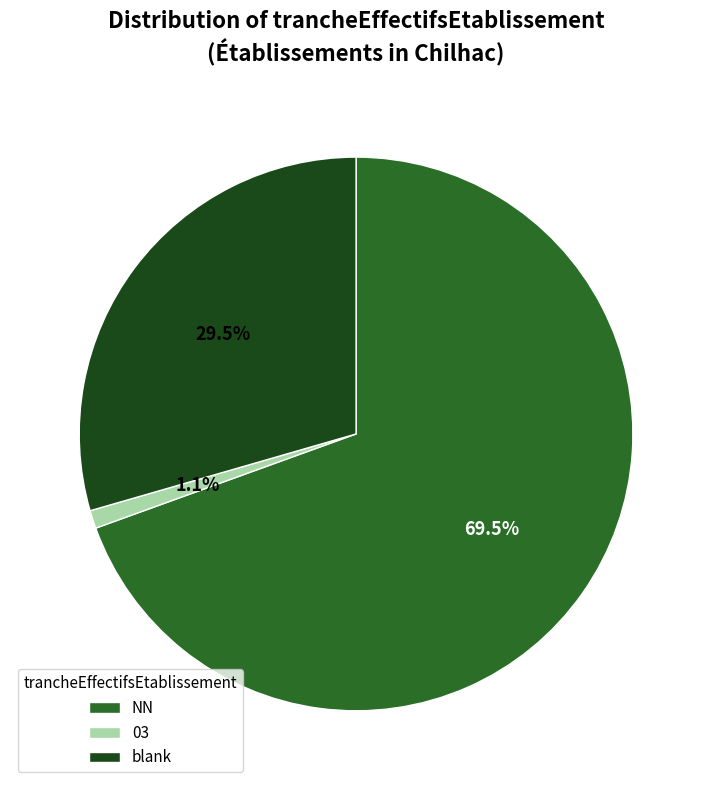

Which slice is the largest?

NN